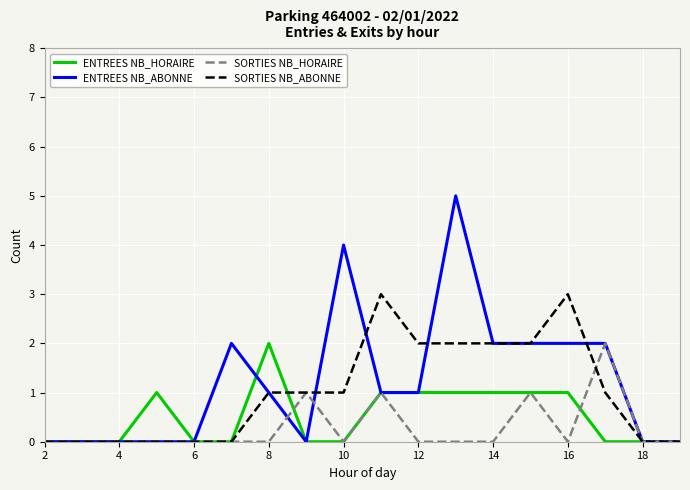

What is the greatest value displayed?

5